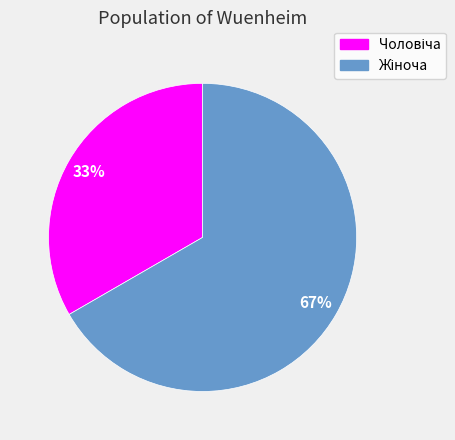

Is there a majority slice in this chart?

Yes